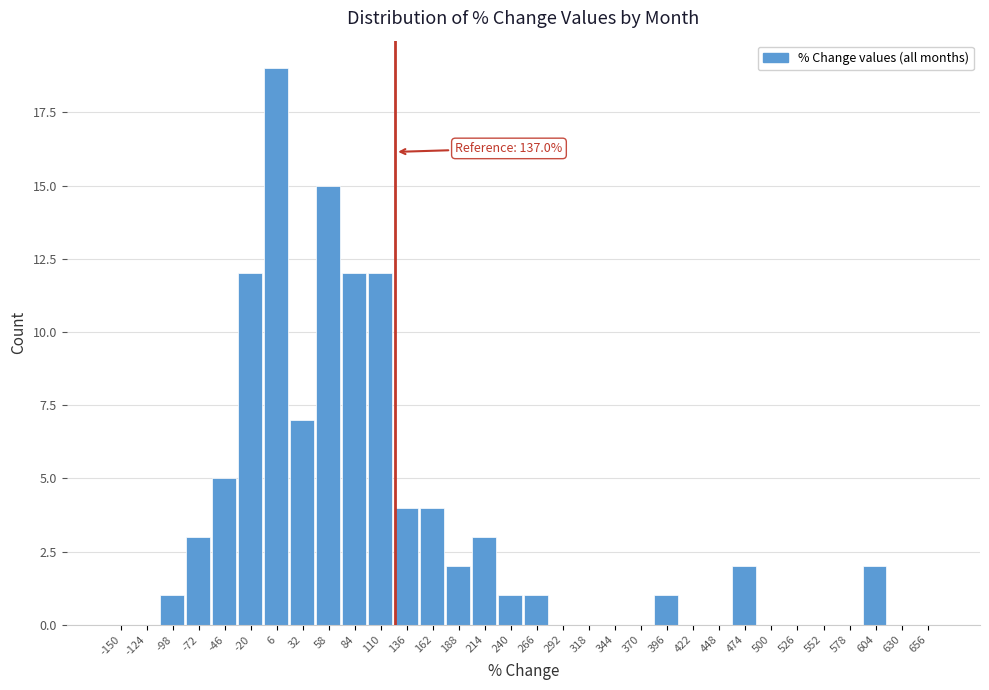

At which label is the value closest to 9?

32